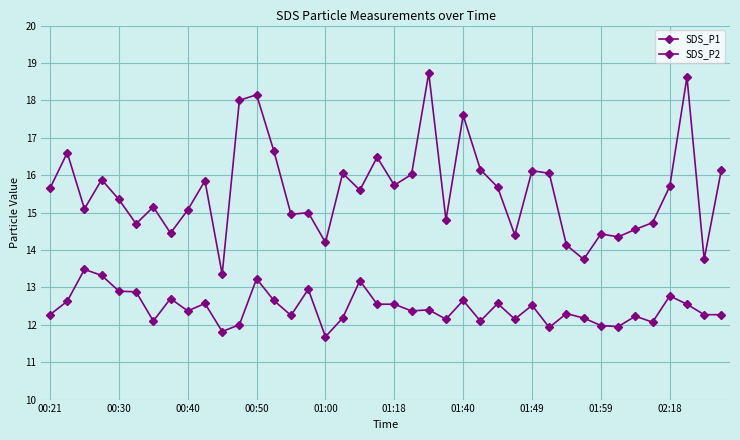

Does the chart have visible grid lines?

Yes